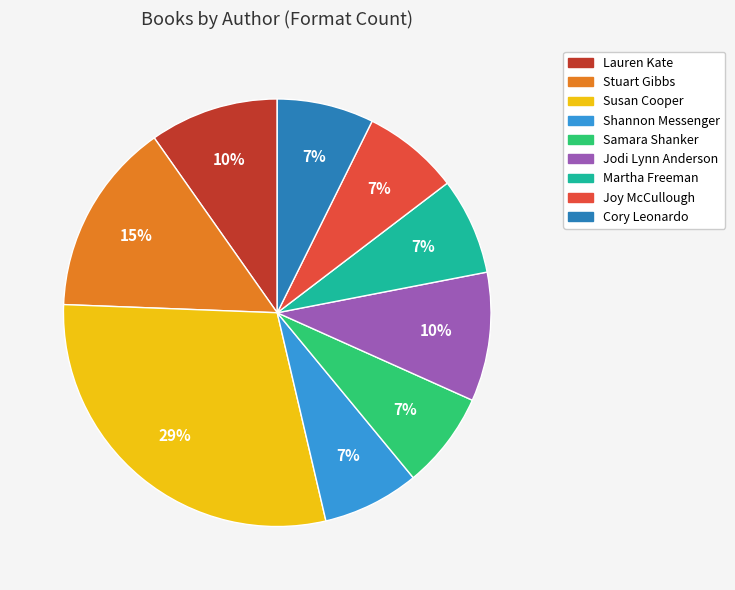

Does Samara Shanker represent more than half of the total?

No